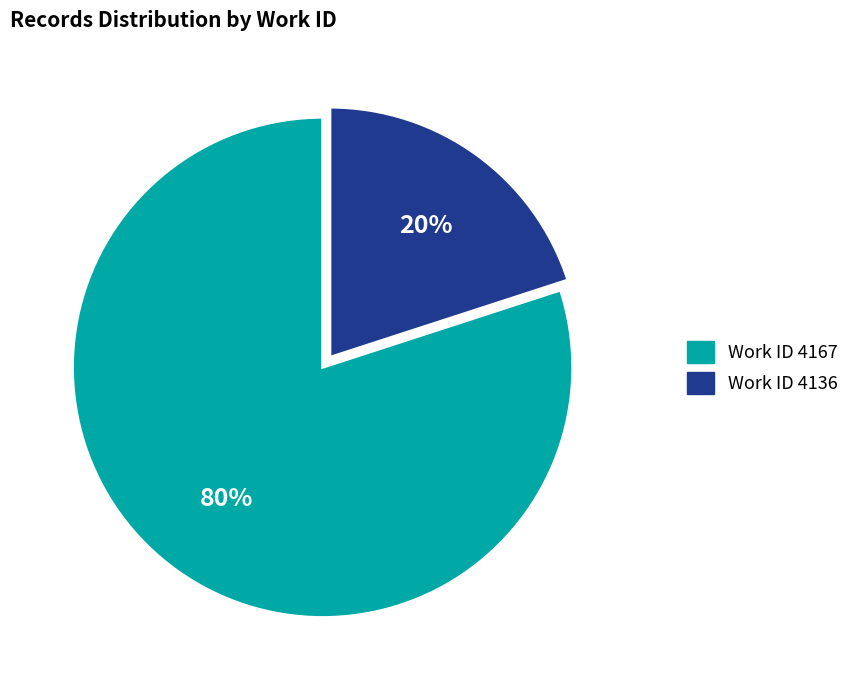

Is there any slice that represents more than half of the pie?

Yes